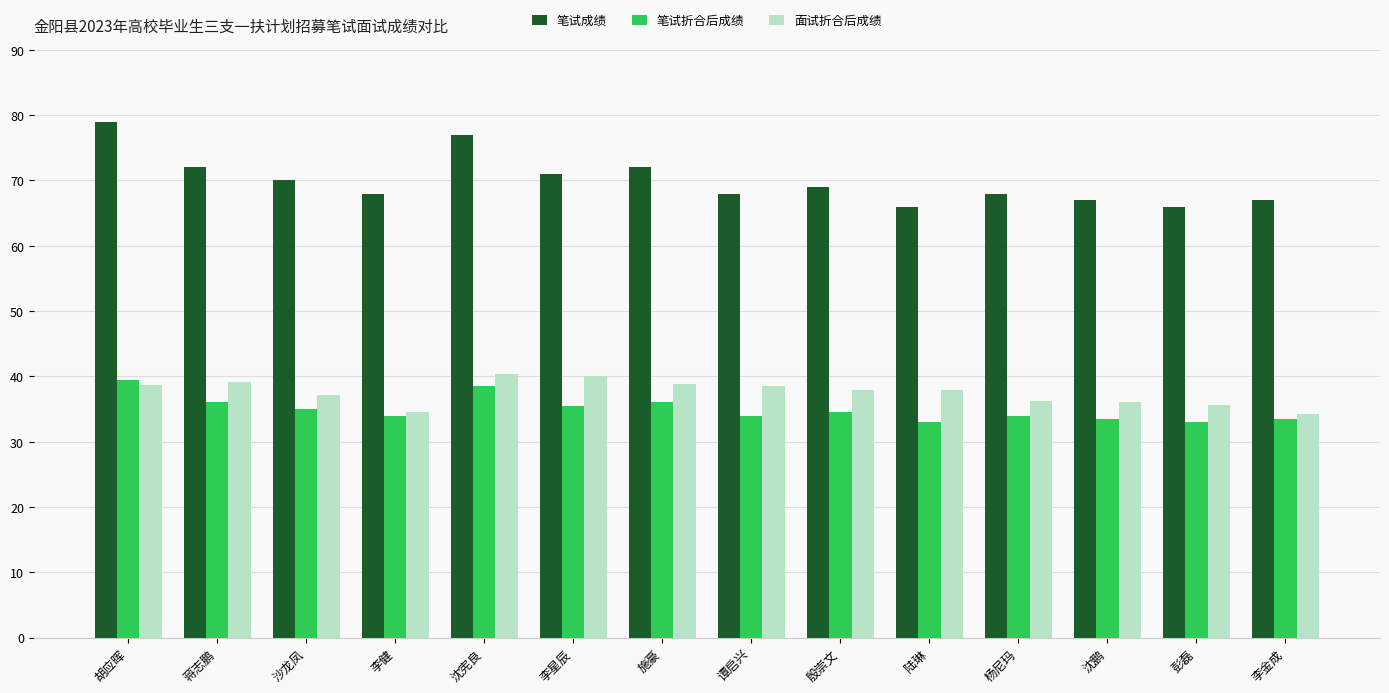

What is the average value of the 笔试成绩 series?

70.0